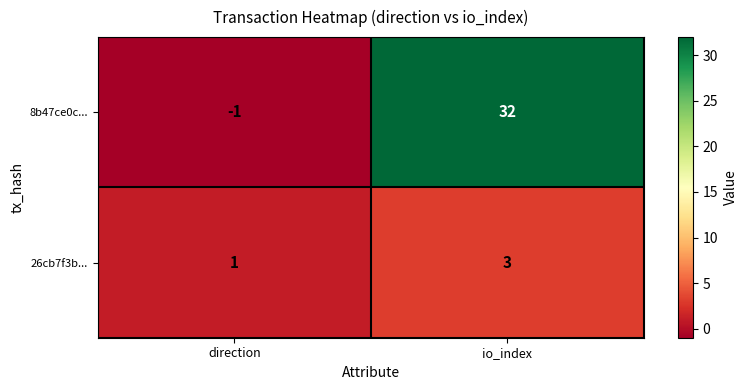

Reading left to right, transcribe all the data shown in this chart.

8b47ce0c...: -1	32
26cb7f3b...: 1	3